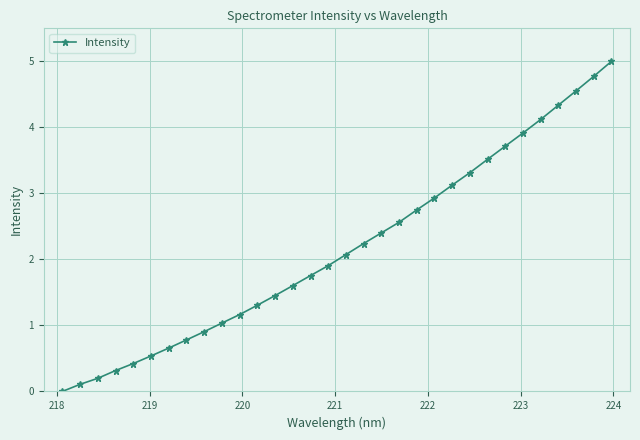

What is the value of the 32nd point from the left?

5.0